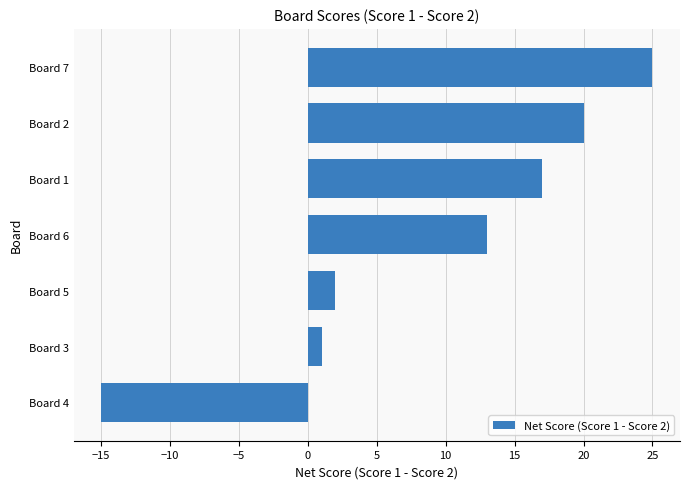

Which category has the lowest value across all series?

Board 4